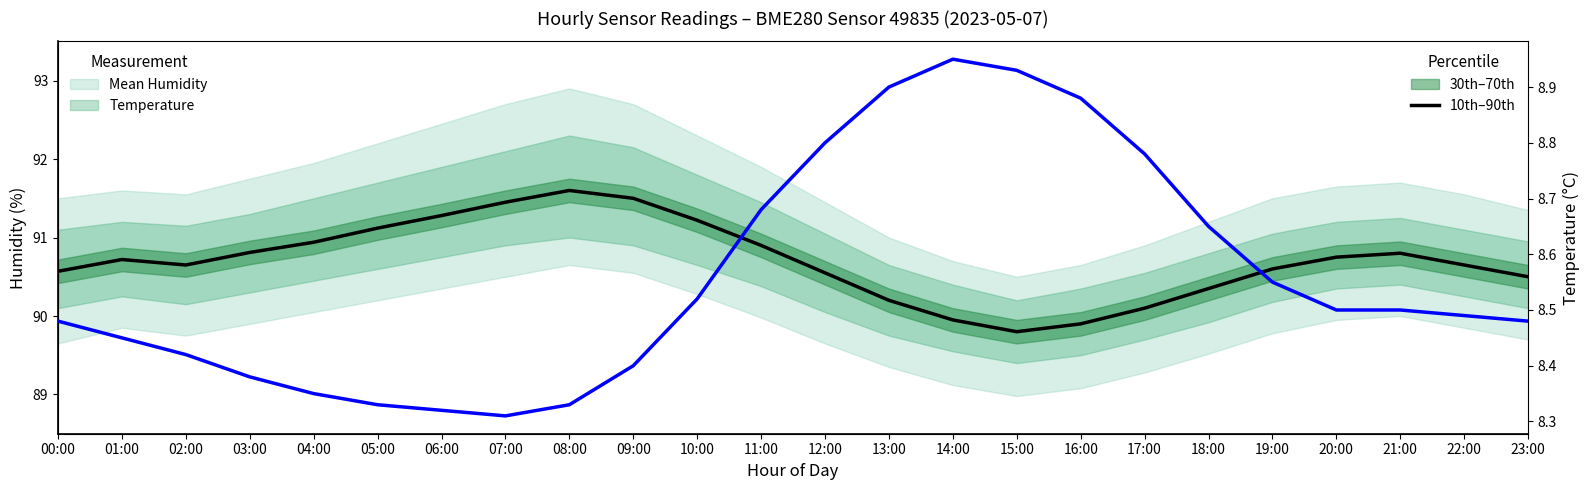

How many categories are shown in the chart?

24